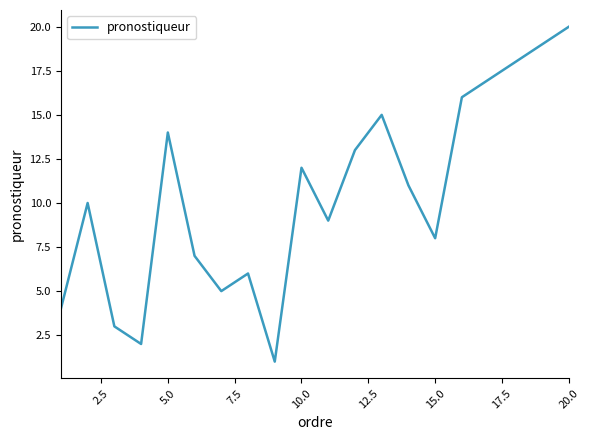

What is the difference between the maximum and minimum values?

19